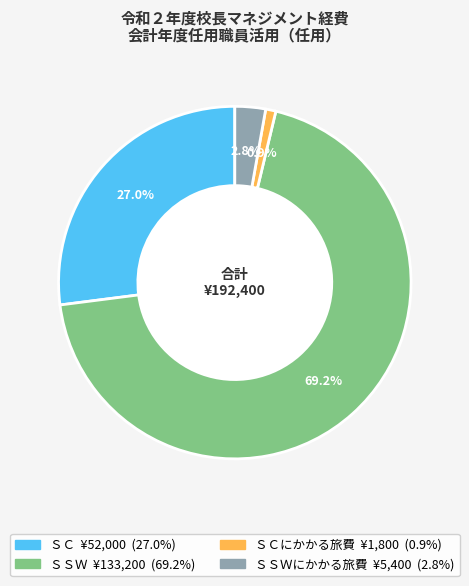

Is there a majority slice in this chart?

Yes